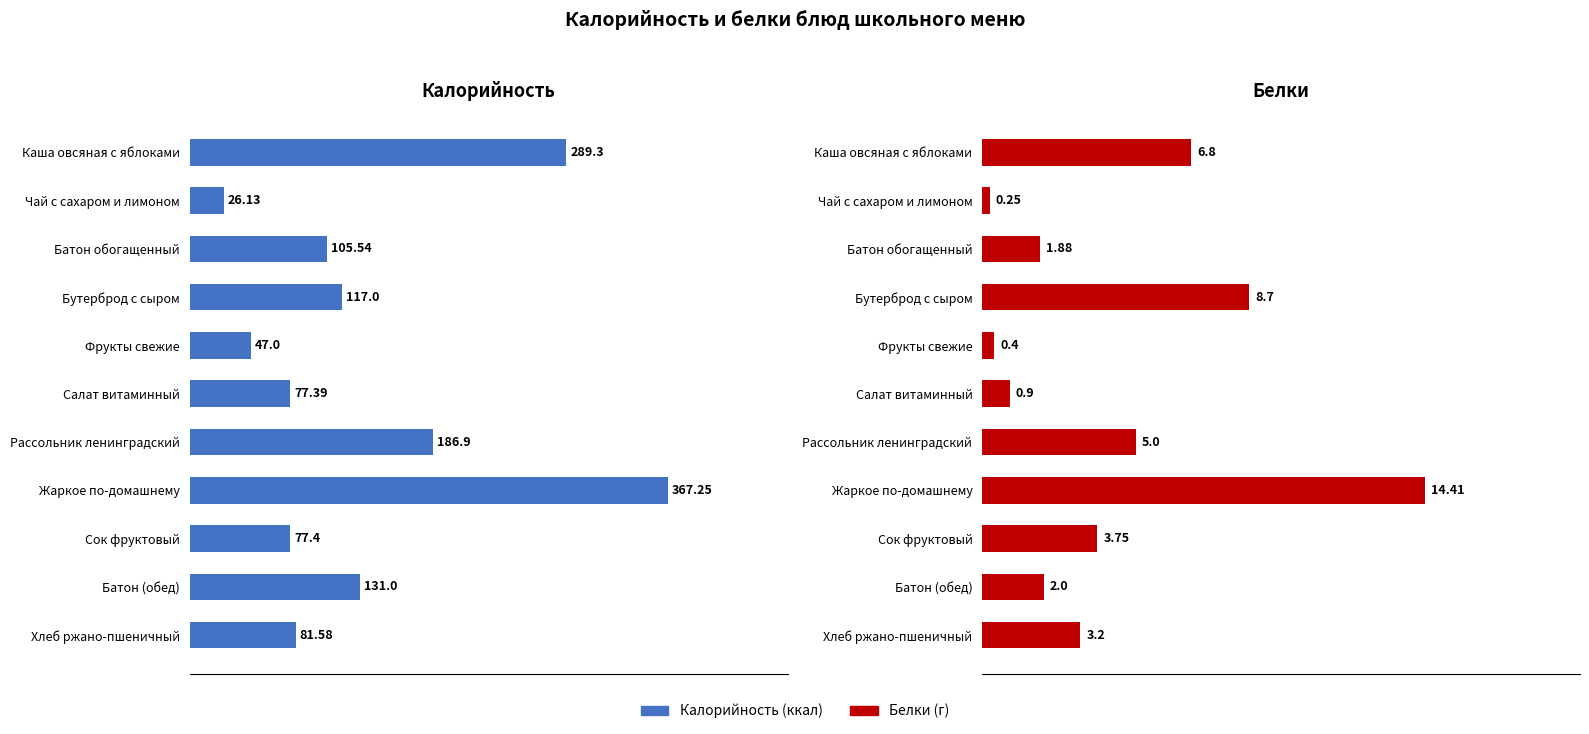

At how many categories does at least one series exceed 132?

3